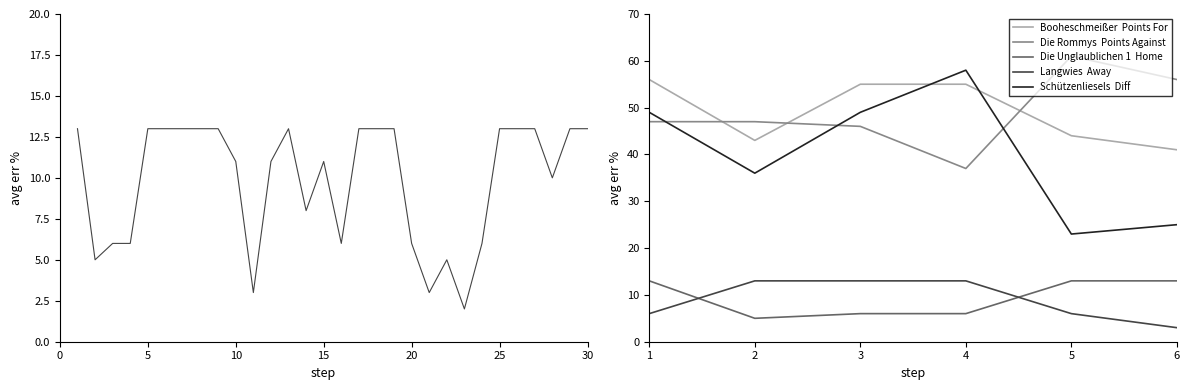

At which category is the sum across all series the highest?

1